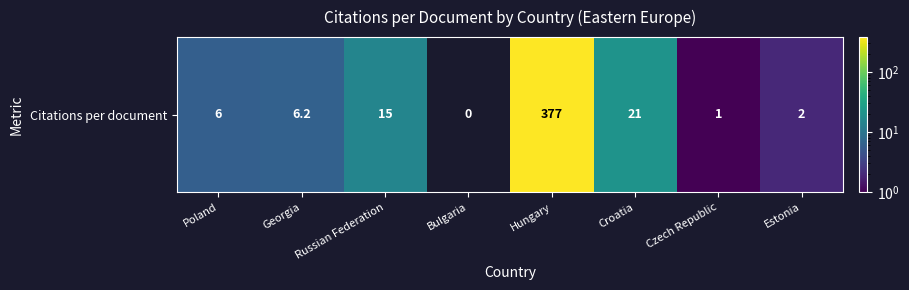

Is it true that the value at Hungary is 99.7?

False